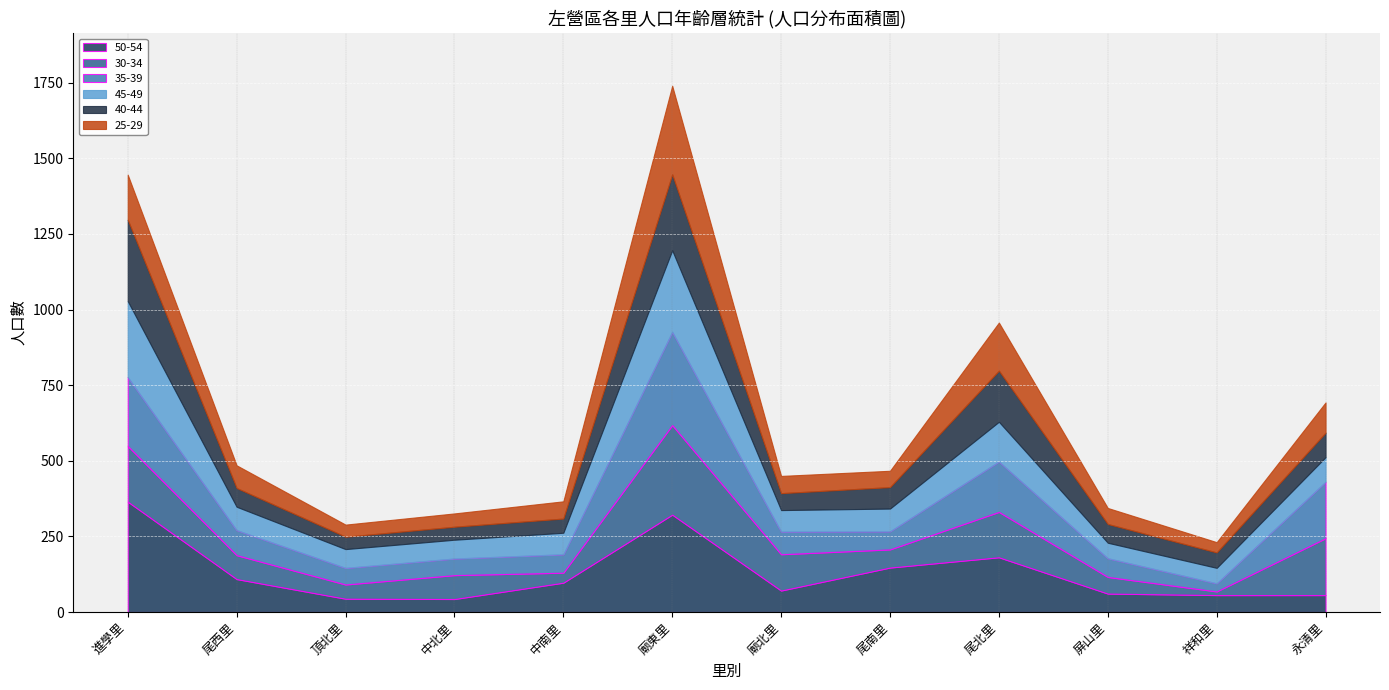

True or false: 30-34 has more than 2 points higher than both neighbors.

True